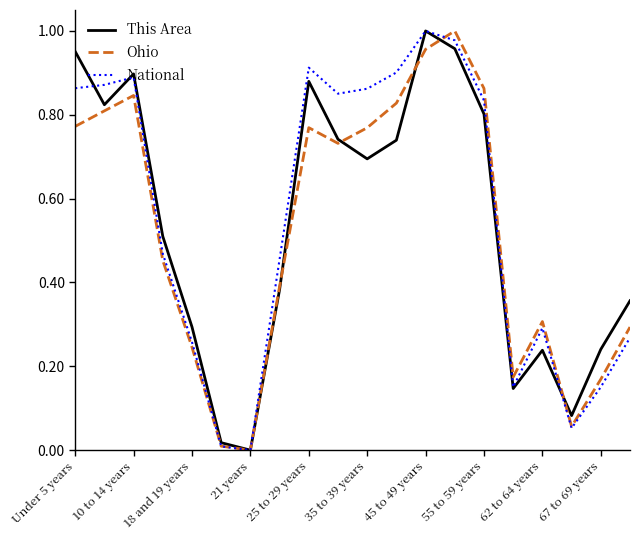

List the series in order of their overall mean, lowest first.

Ohio, This Area, National